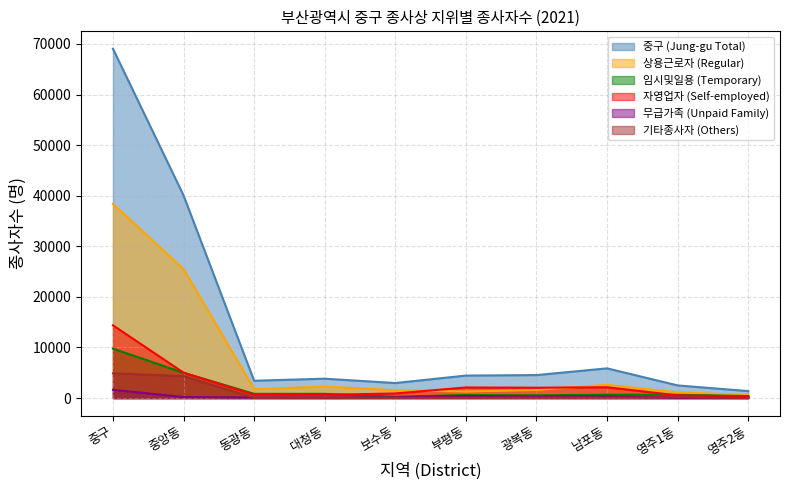

What are all the series names shown in the legend?

중구 (Jung-gu Total), 상용근로자 (Regular), 임시및일용 (Temporary), 자영업자 (Self-employed), 무급가족 (Unpaid Family), 기타종사자 (Others)